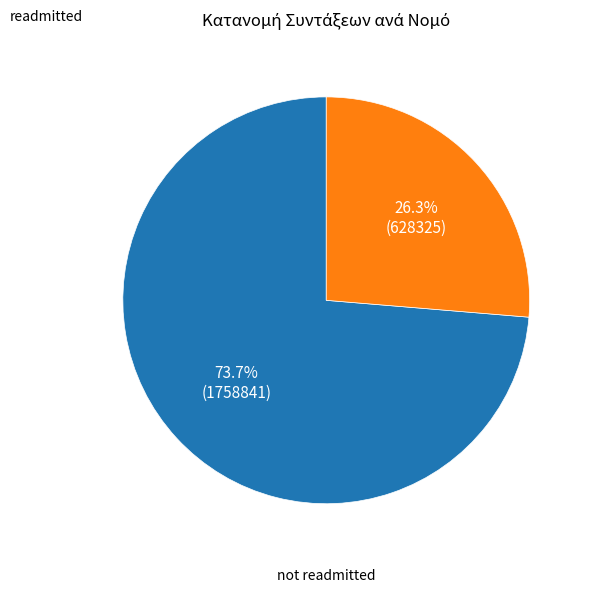

Count the number of slices in the pie.

2